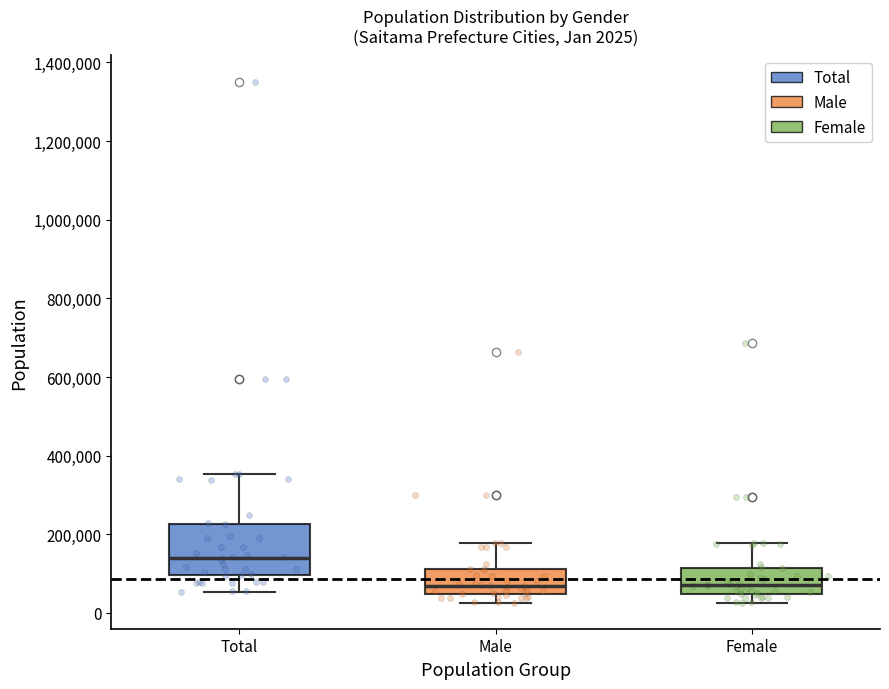

Comparing the boxes themselves (not the whiskers), which one is the tallest?

Total